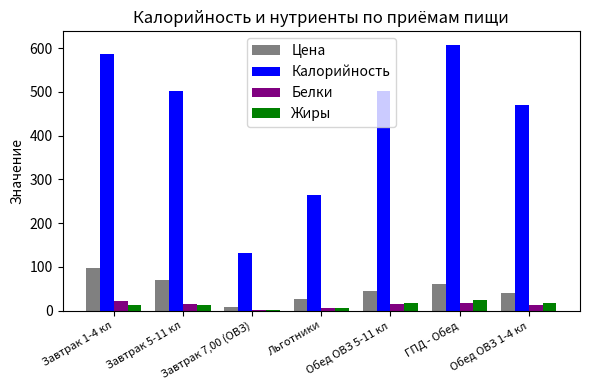

What is the difference between the highest and lowest values at Обед ОВЗ 5-11 кл?

488.0